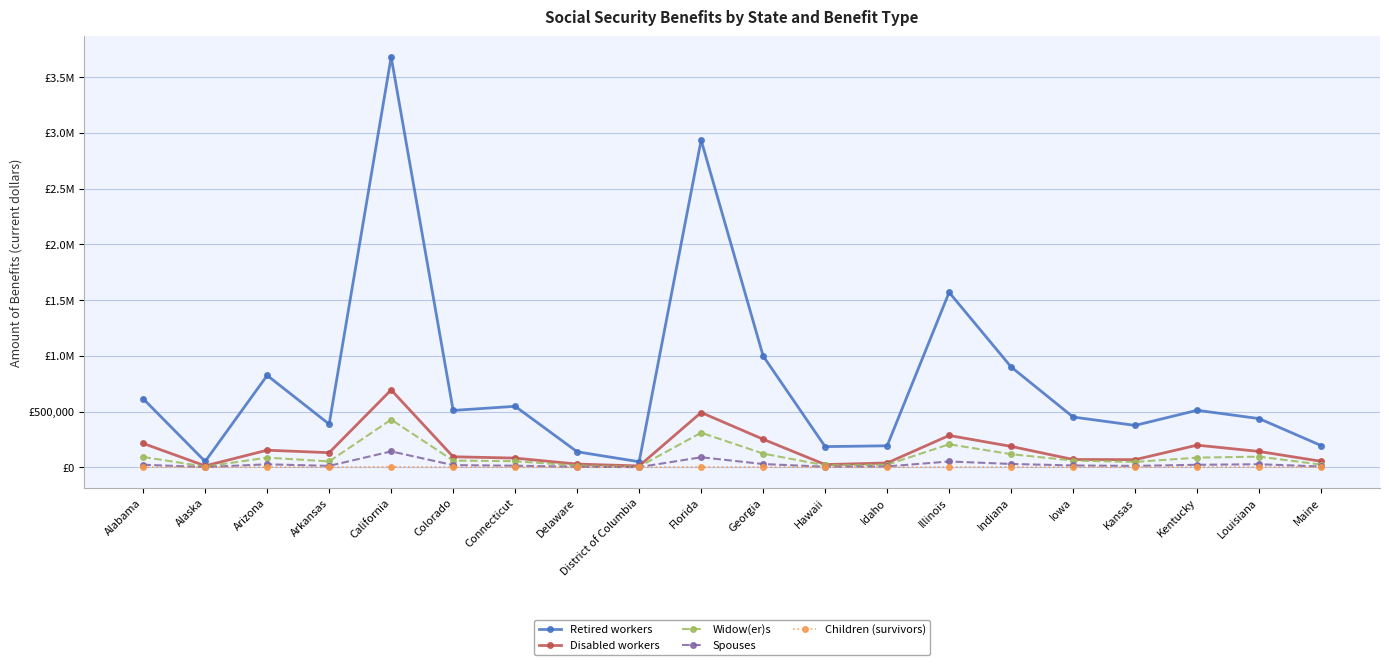

What is the sum of all Retired workers values?

15553296